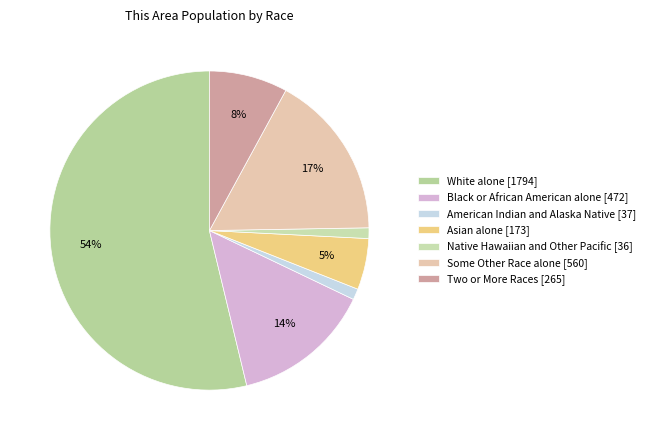

Which slice is the largest?

White alone